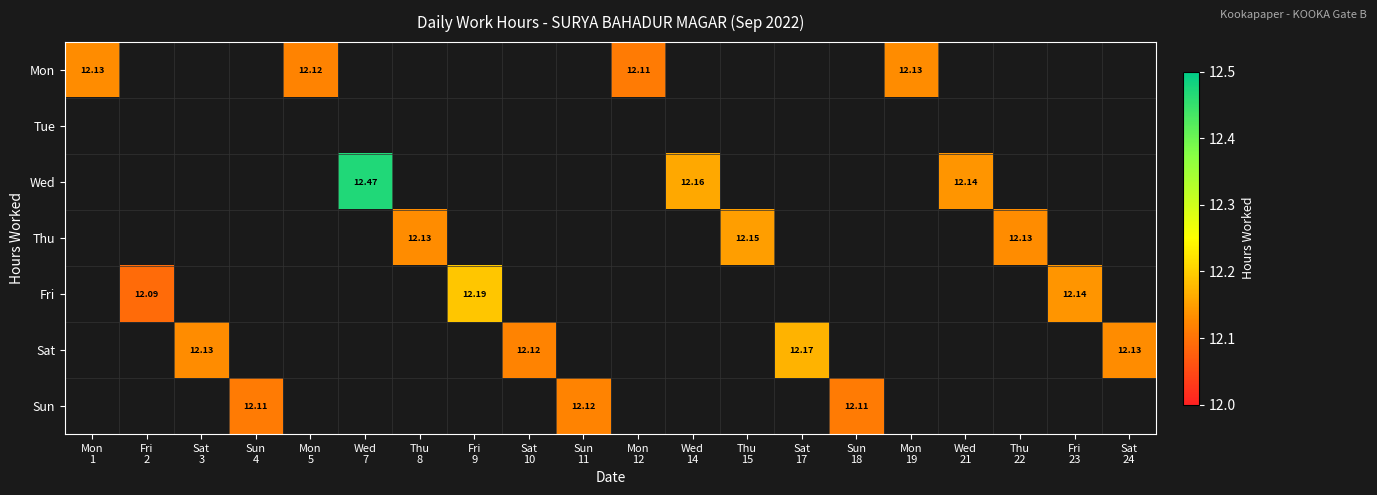

What is the maximum value shown in the chart?

12.5